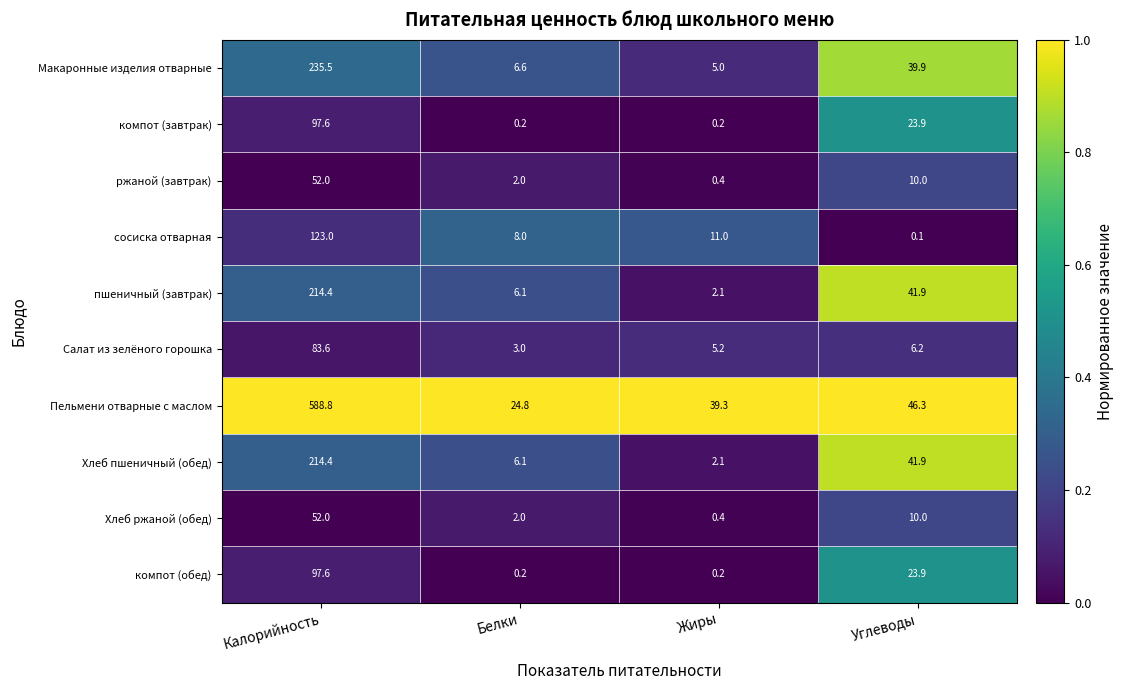

At which label does ржаной (завтрак) first exceed 10?

Калорийность